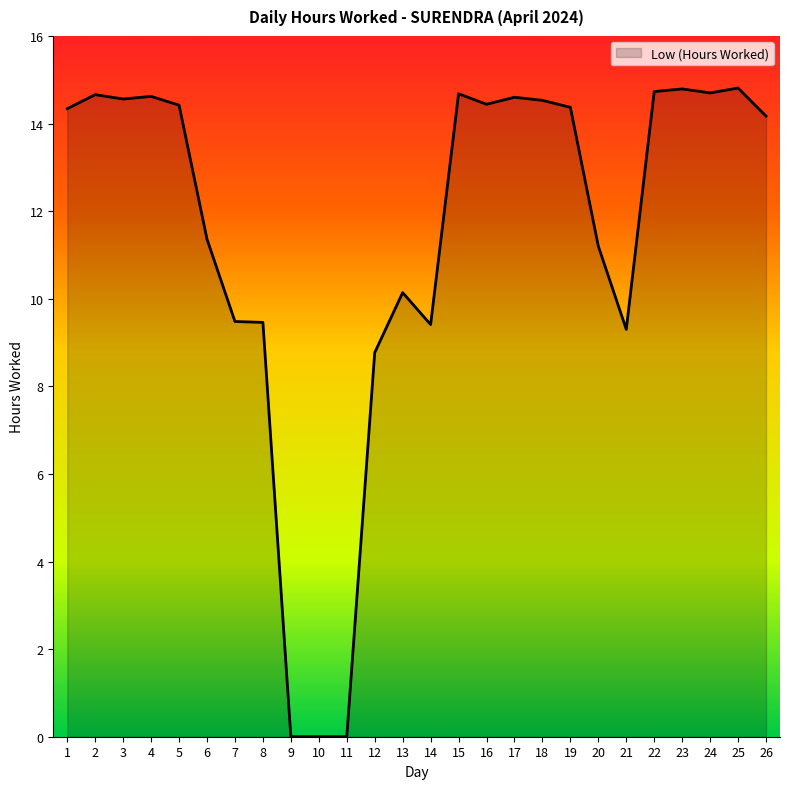

Is it true that the value at 25 is 9.5?

False